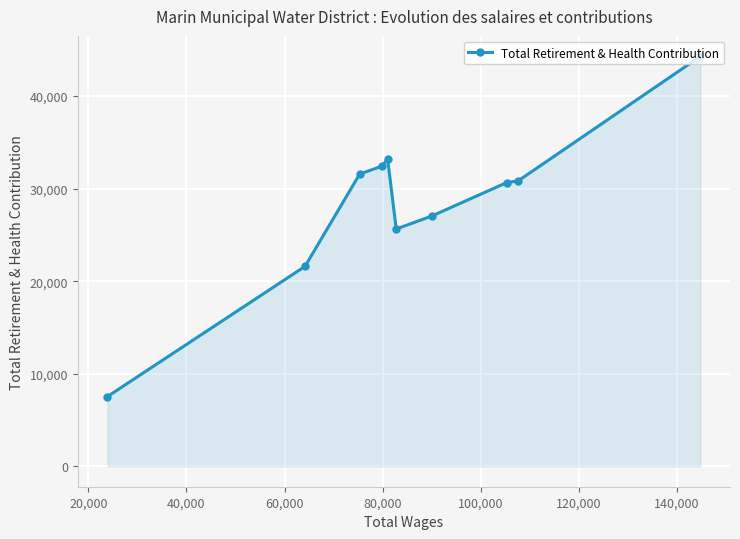

What is the value of the 10th point from the left?

44293